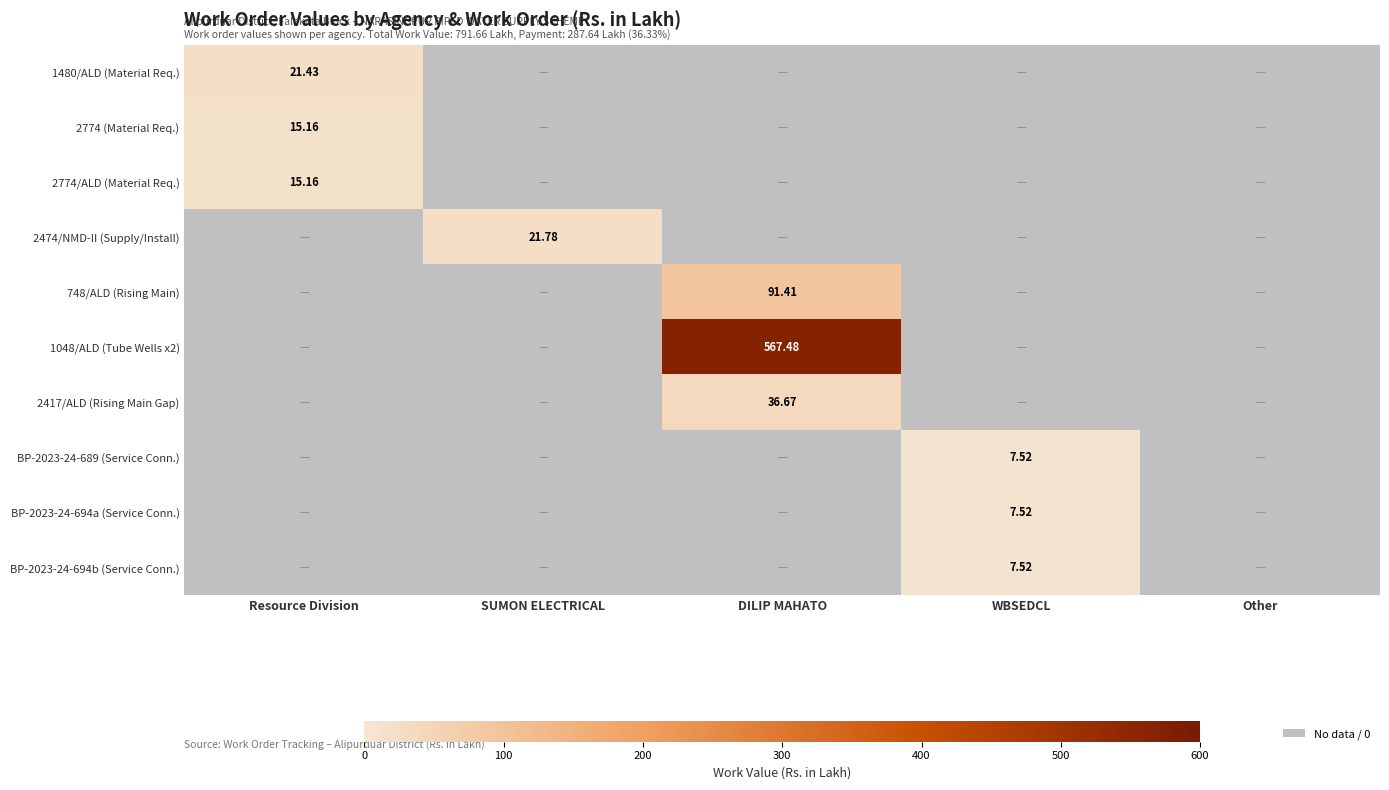

At how many categories does at least one series exceed 384?

1